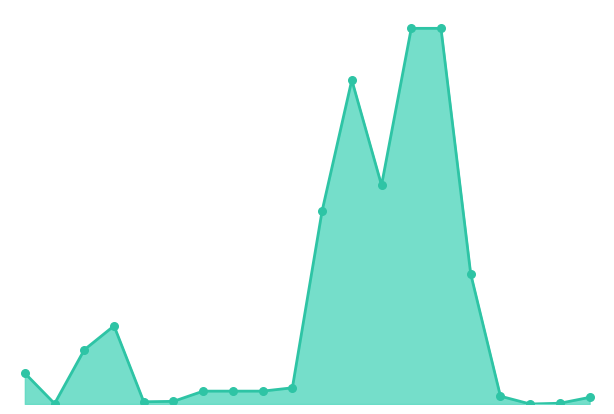

Is this an area chart (filled region under the line)?

Yes